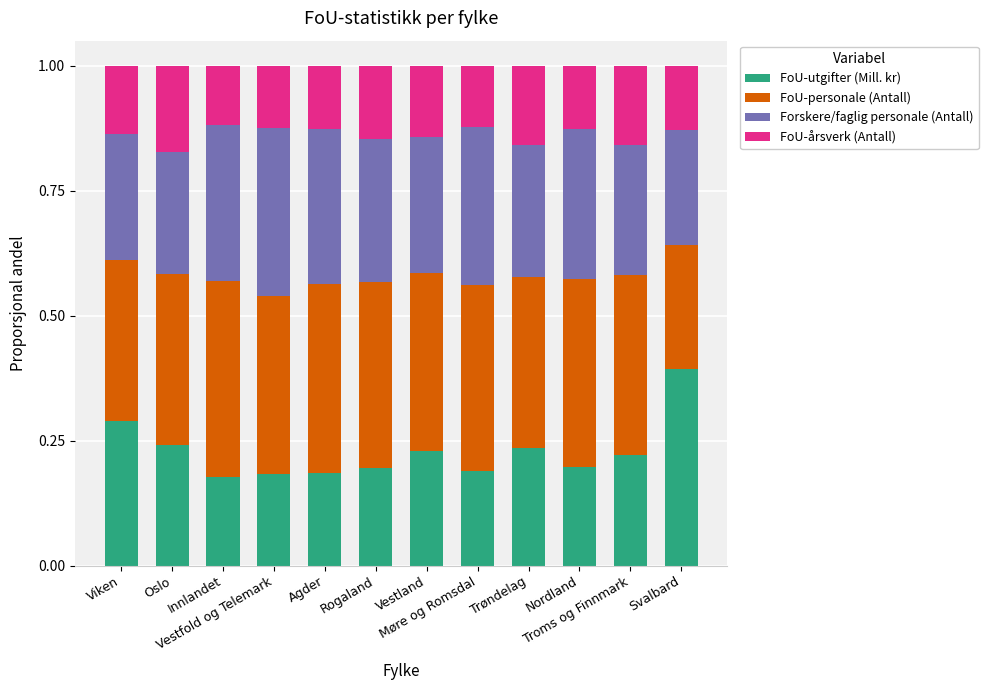

The Forskere/faglig personale (Antall) series shows 0.3 at Viken. True or false?

True